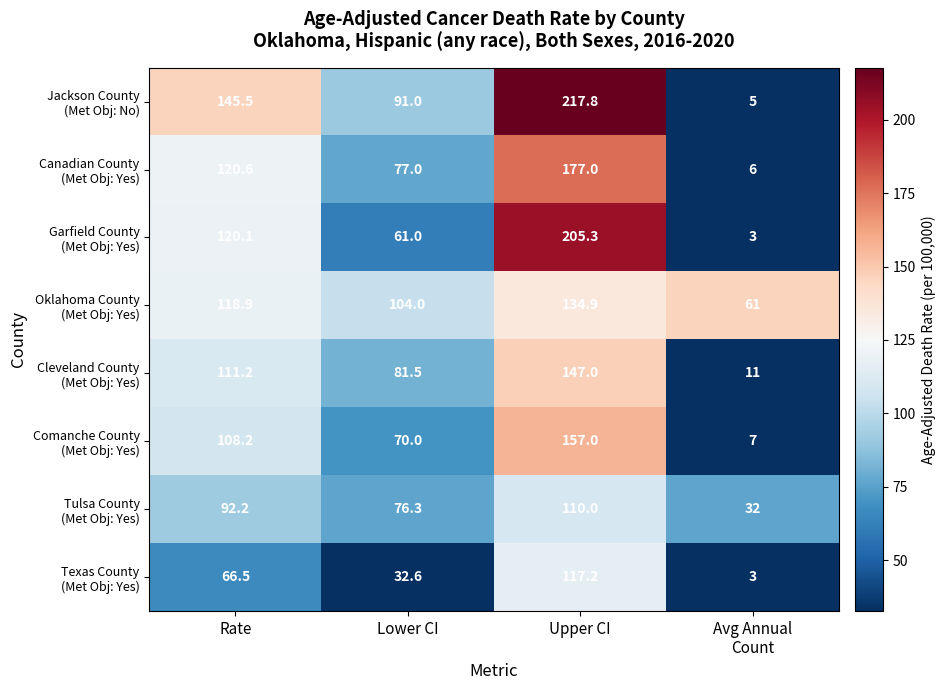

At which category is the sum across all series the highest?

Upper CI